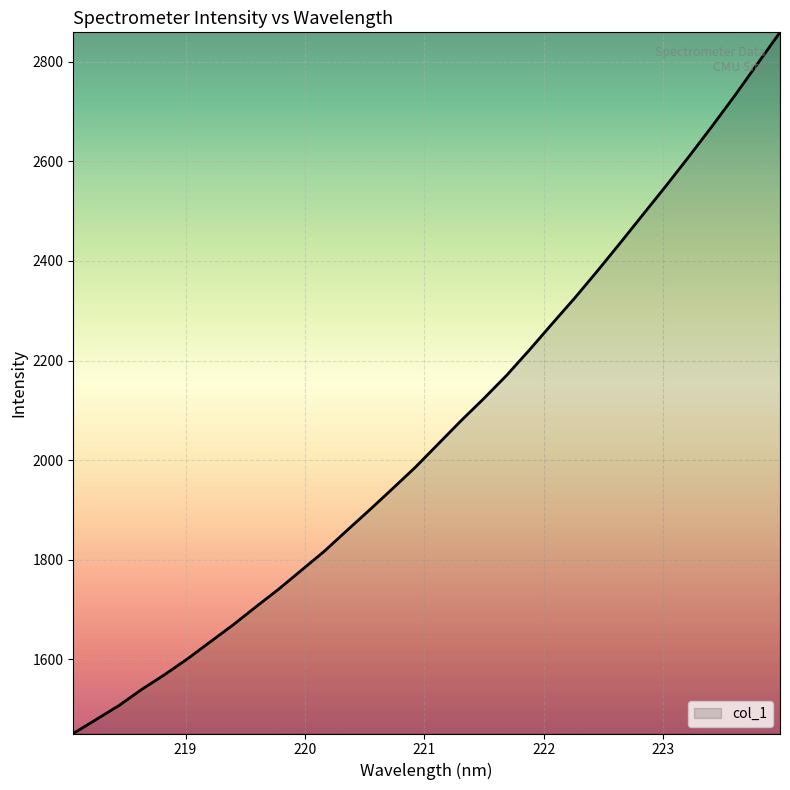

What is the smallest value displayed?

1451.3